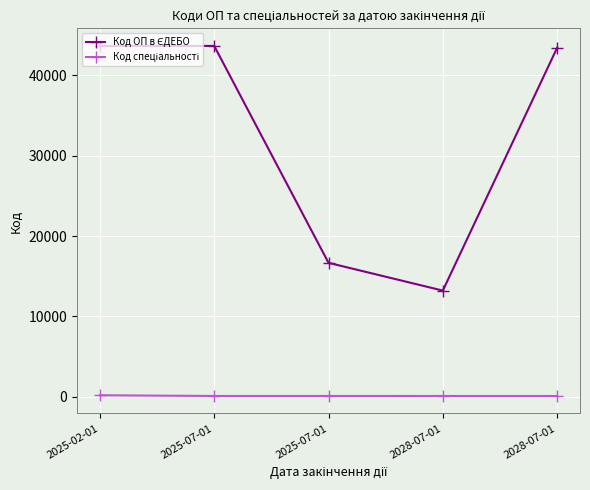

What is the highest value of the Код спеціальності series?

193